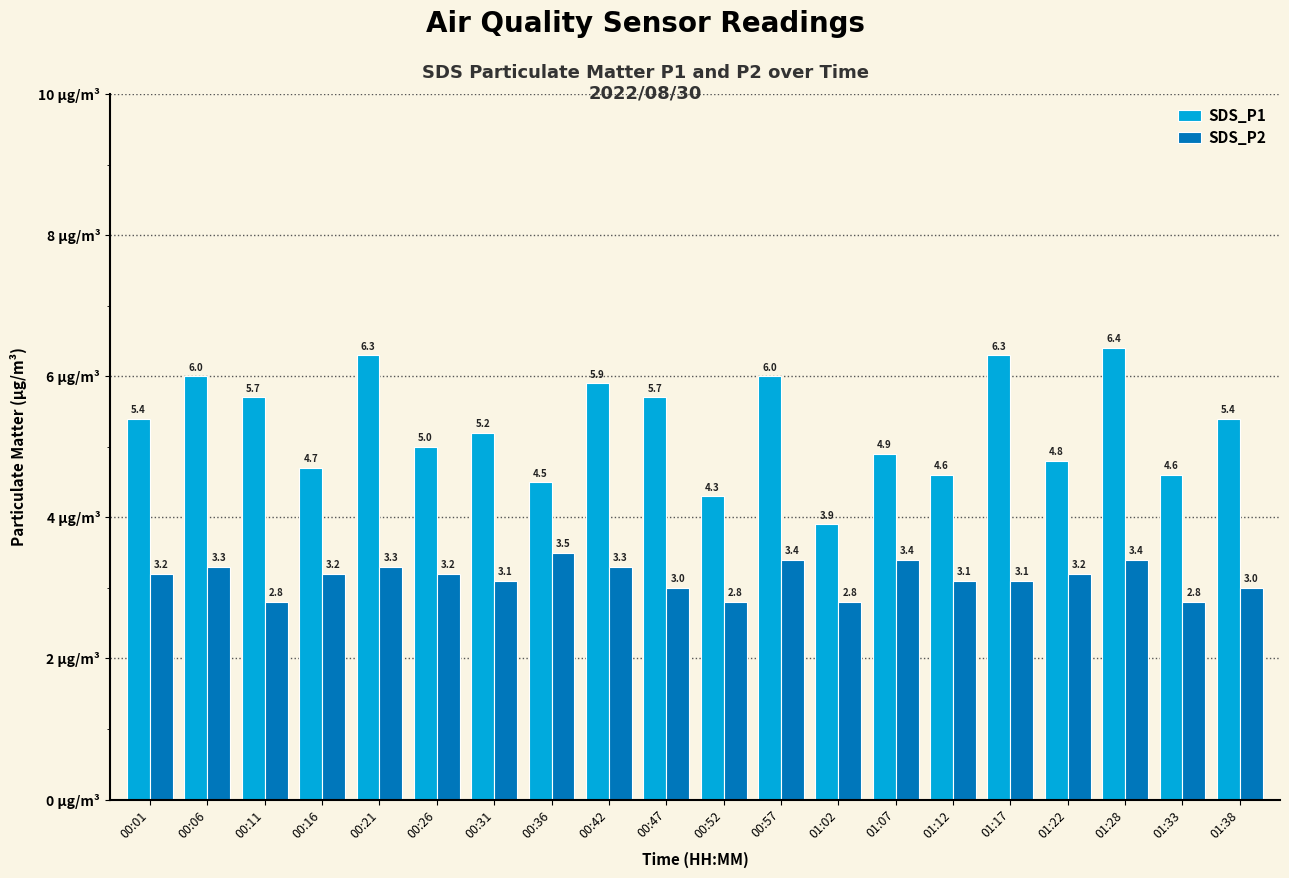

Rank the series by their average value, from lowest to highest.

SDS_P2, SDS_P1